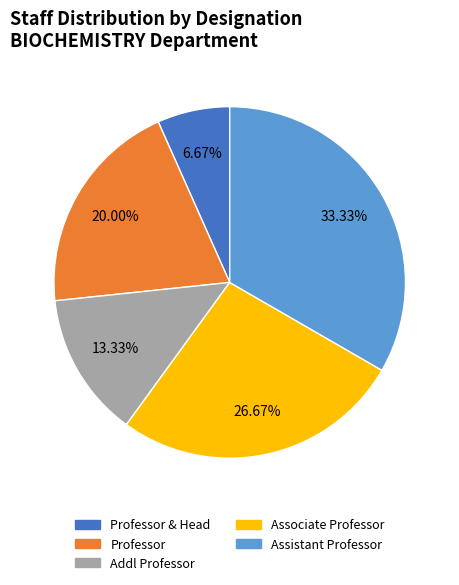

To the nearest percent, what is the difference between the largest and smallest slice percentages?

27%